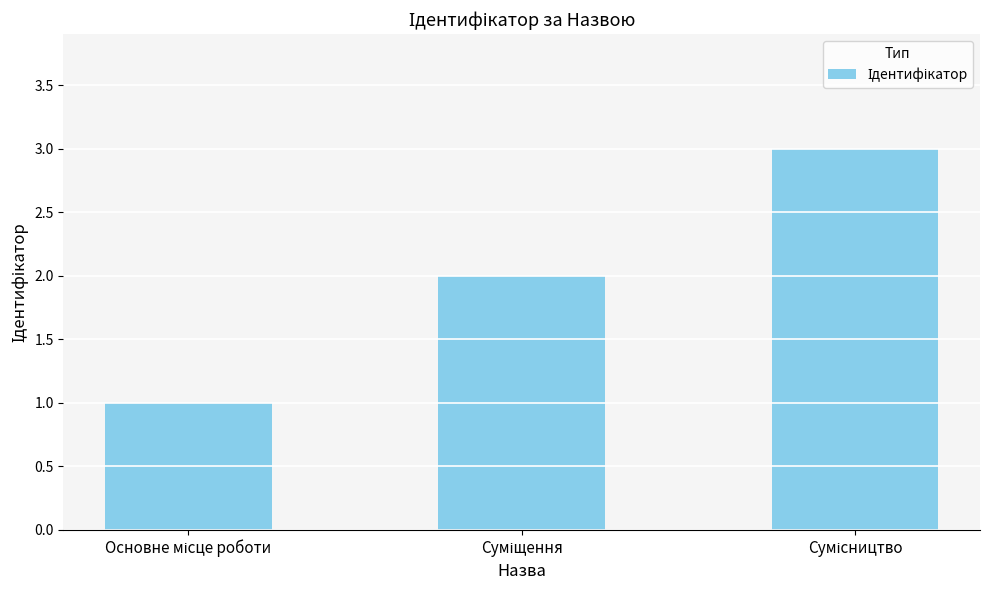

What is the maximum value shown in the chart?

3